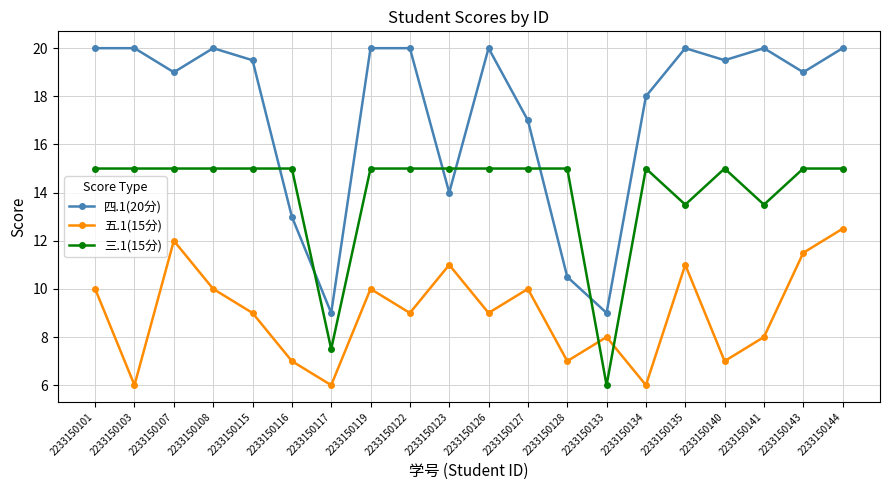

Which series has the largest total across all categories?

四.1(20分)